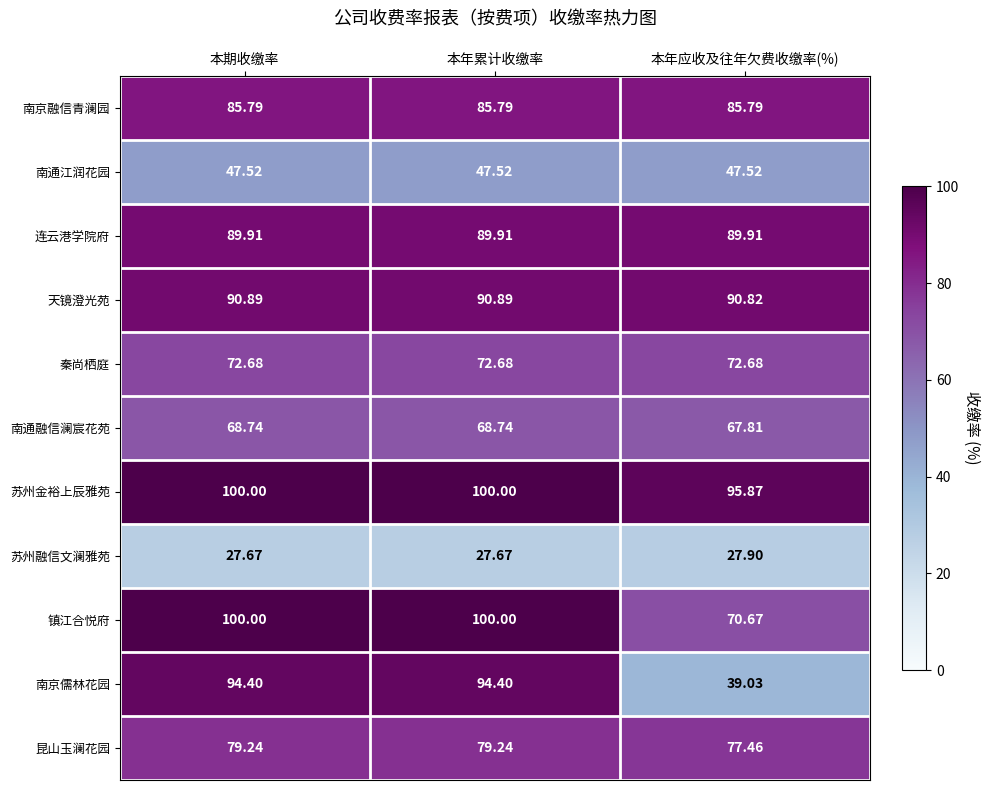

Which series has the largest range (max minus min)?

南京儒林花园